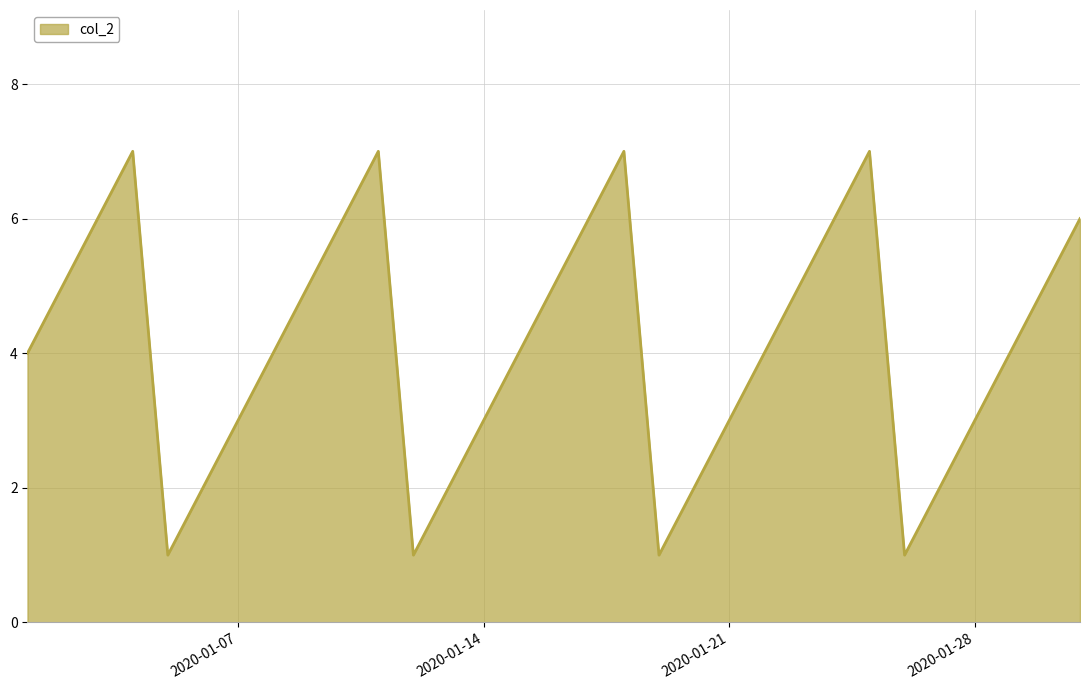

What is the difference between the maximum and minimum values?

6